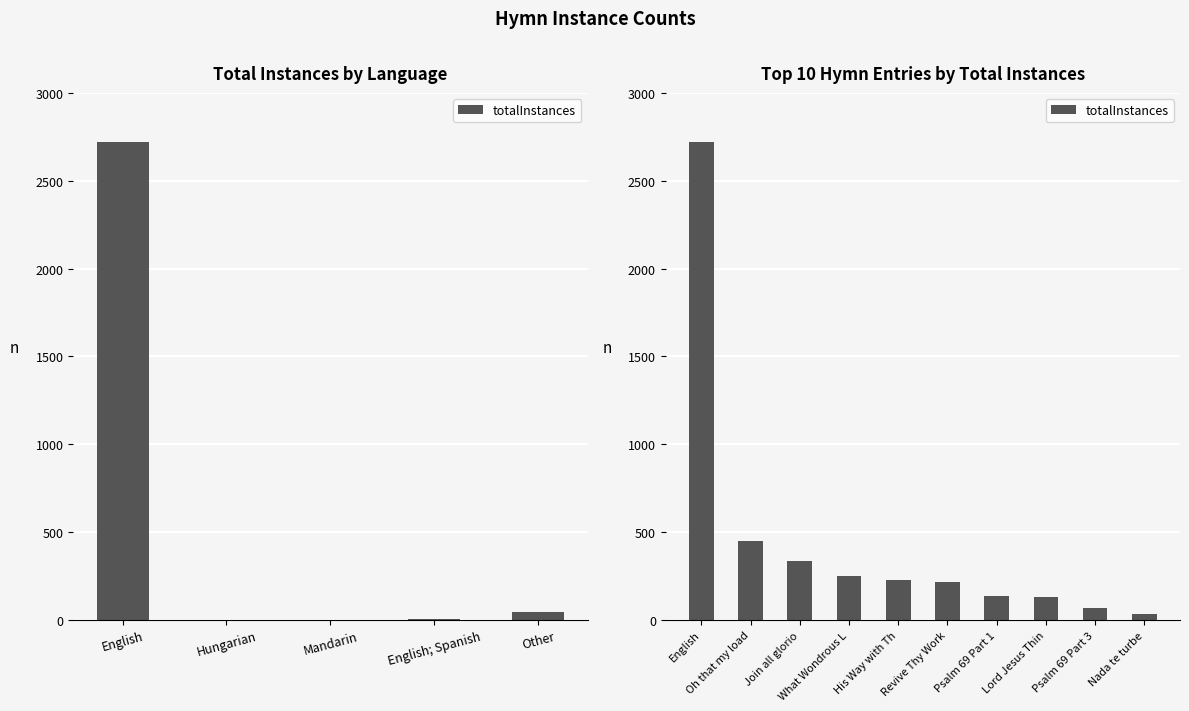

Are the bars horizontal?

No